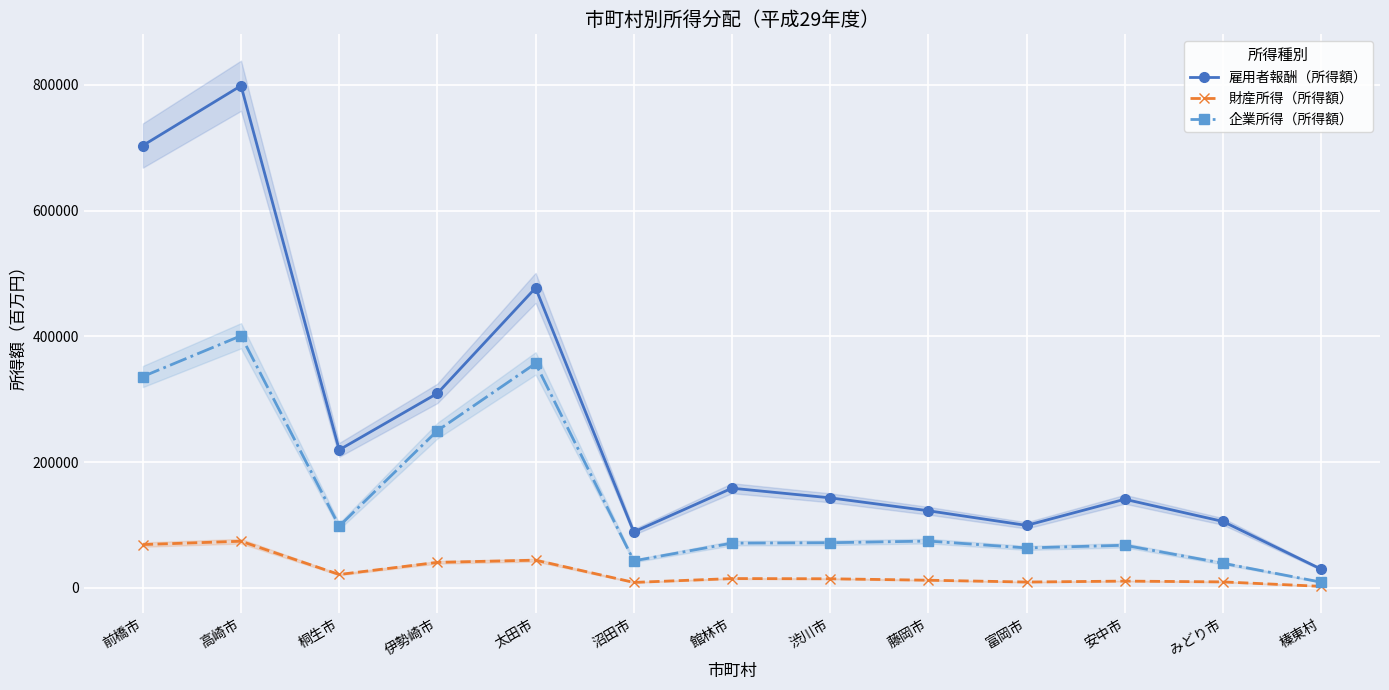

What position from the right is 太田市?

9